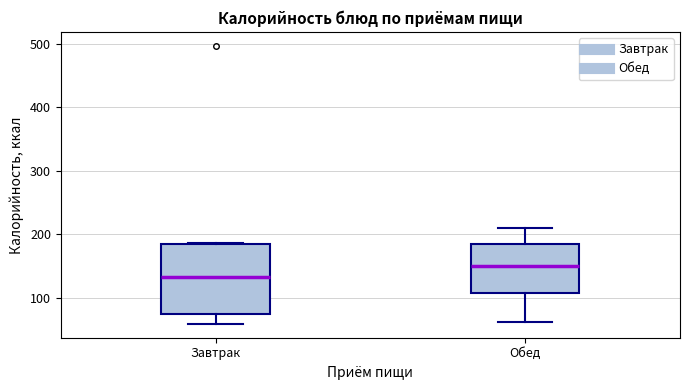

Reading left to right, transcribe this box plot: for each box, give where its median line is, the range the box spans, and where its two whiskers end, as read against the y-axis. The values are not printed on the chart, so give them approximately, as read against the axis.

Завтрак: median 130, box 70 to 180, whiskers 60 to 190
Обед: median 150, box 110 to 180, whiskers 60 to 210